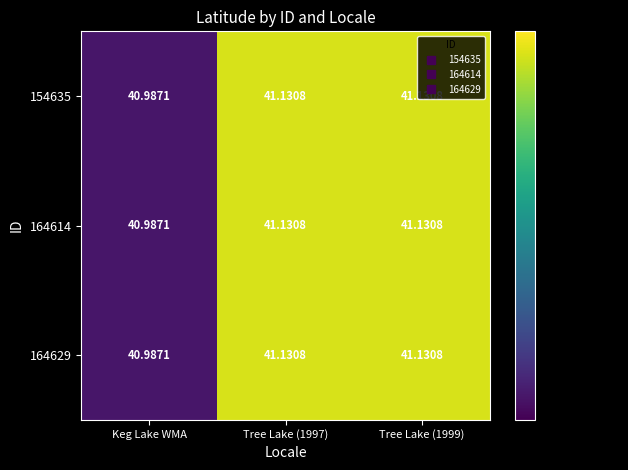

At which label does 164629 reach its minimum?

Keg Lake WMA